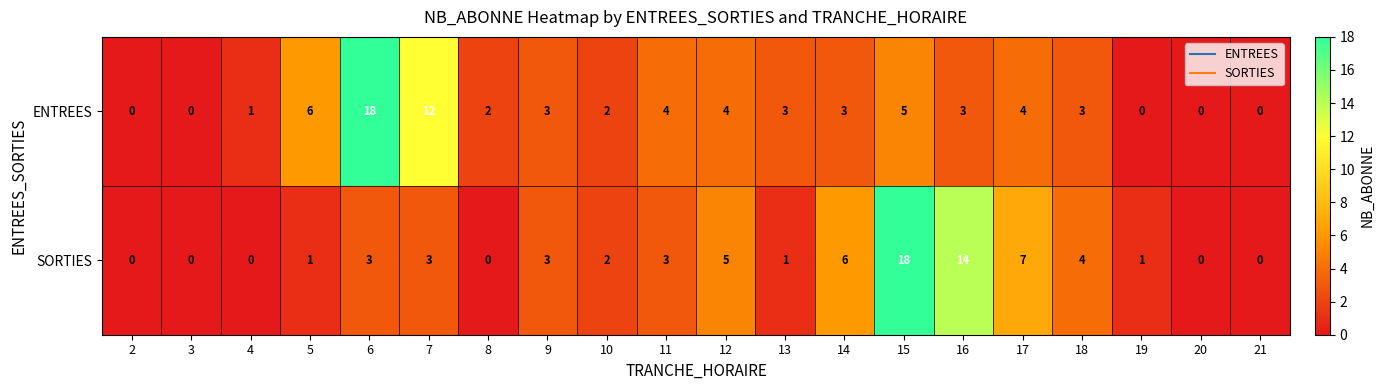

List the series in order of their overall mean, lowest first.

SORTIES, ENTREES